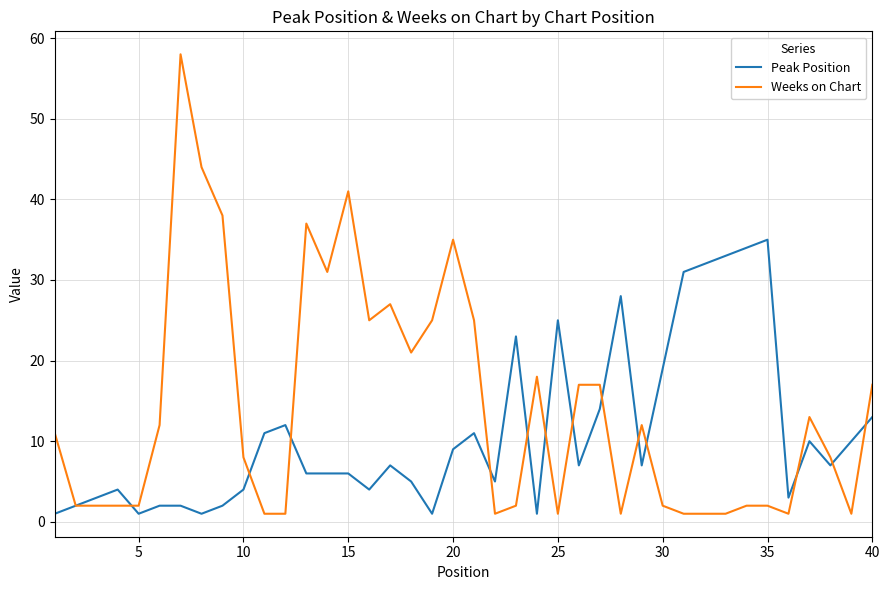

True or false: Weeks on Chart and Peak Position intersect in this chart.

True